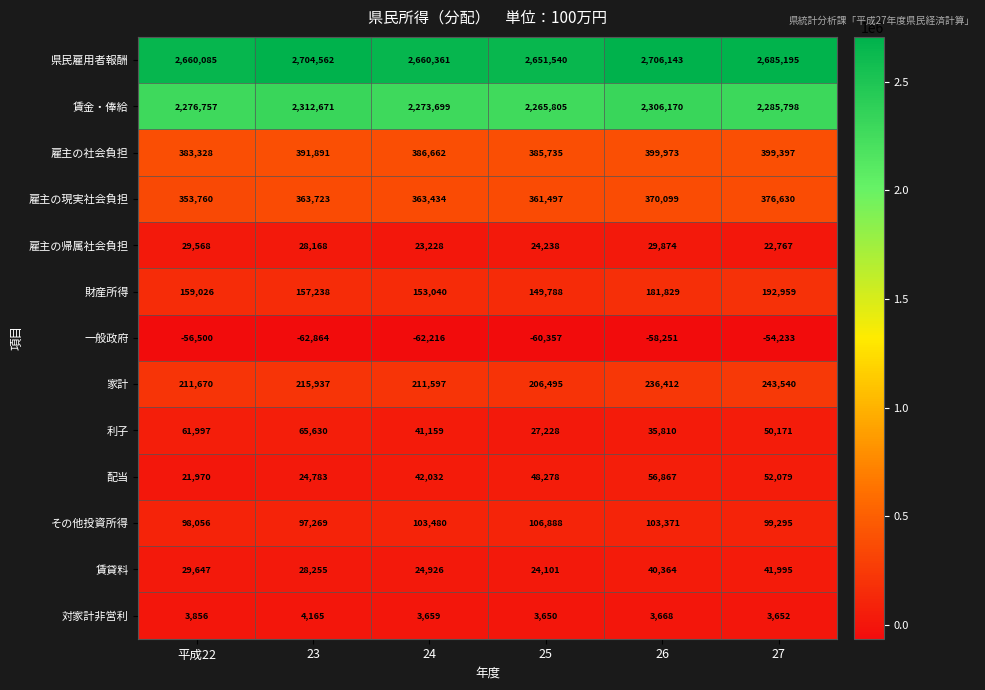

At which category is the sum across all series the highest?

26